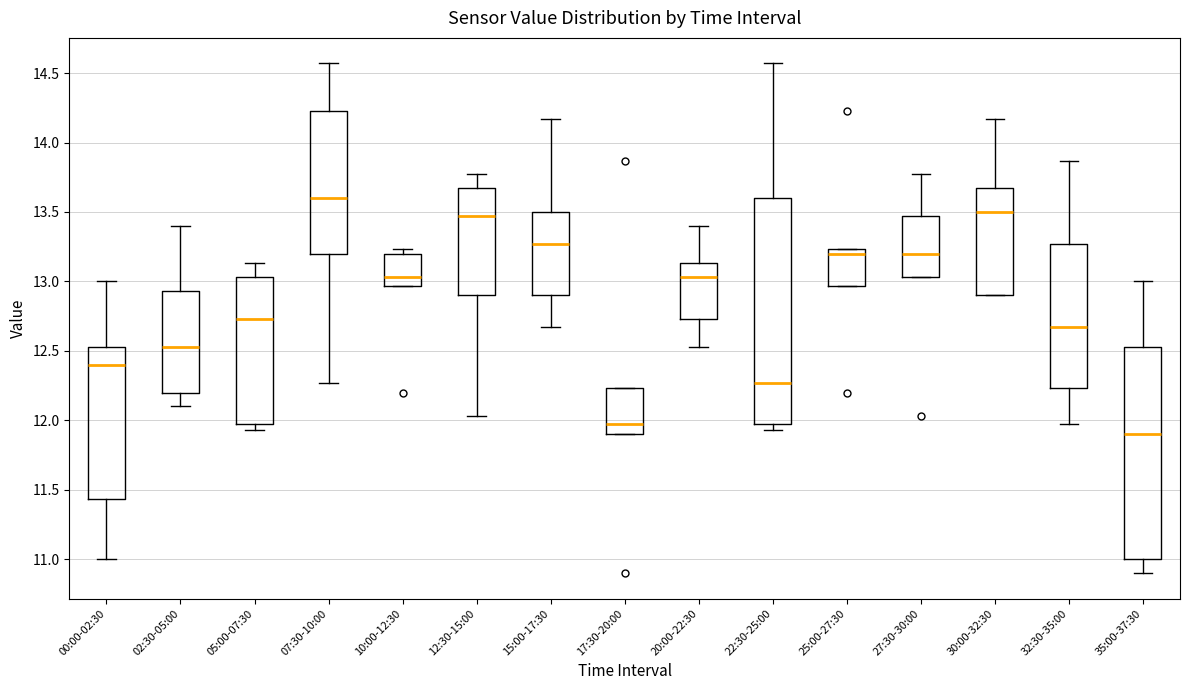

Which box is the tallest, from its lower edge to its upper edge?

22:30-25:00